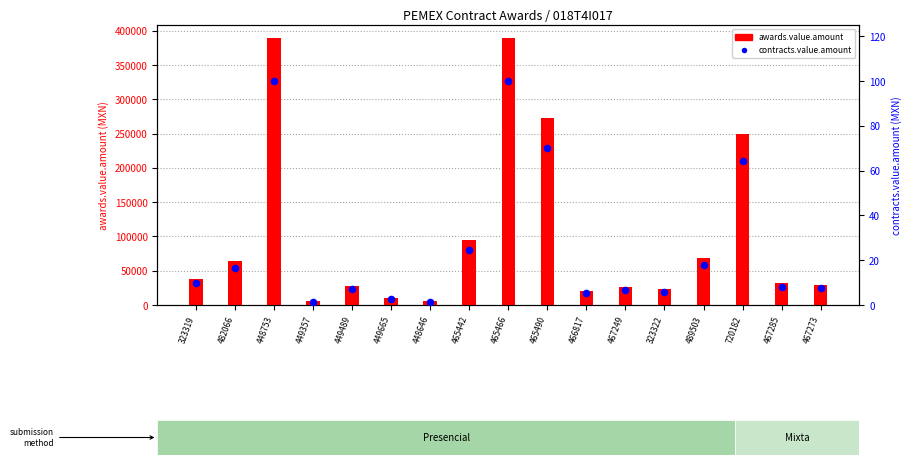

Which series has the widest spread of Y values?

awards.value.amount